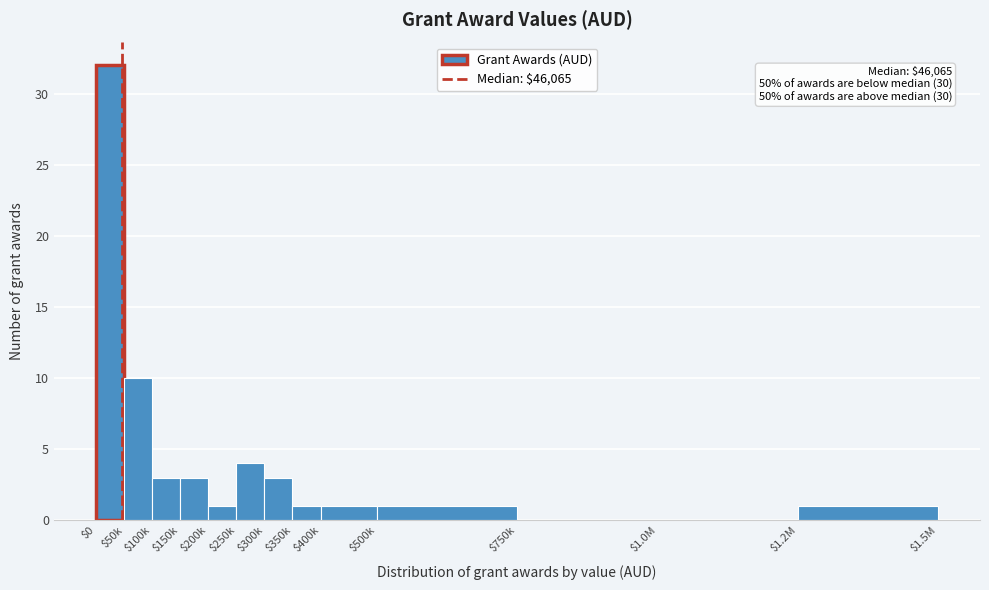

What is the sum of all values?

60